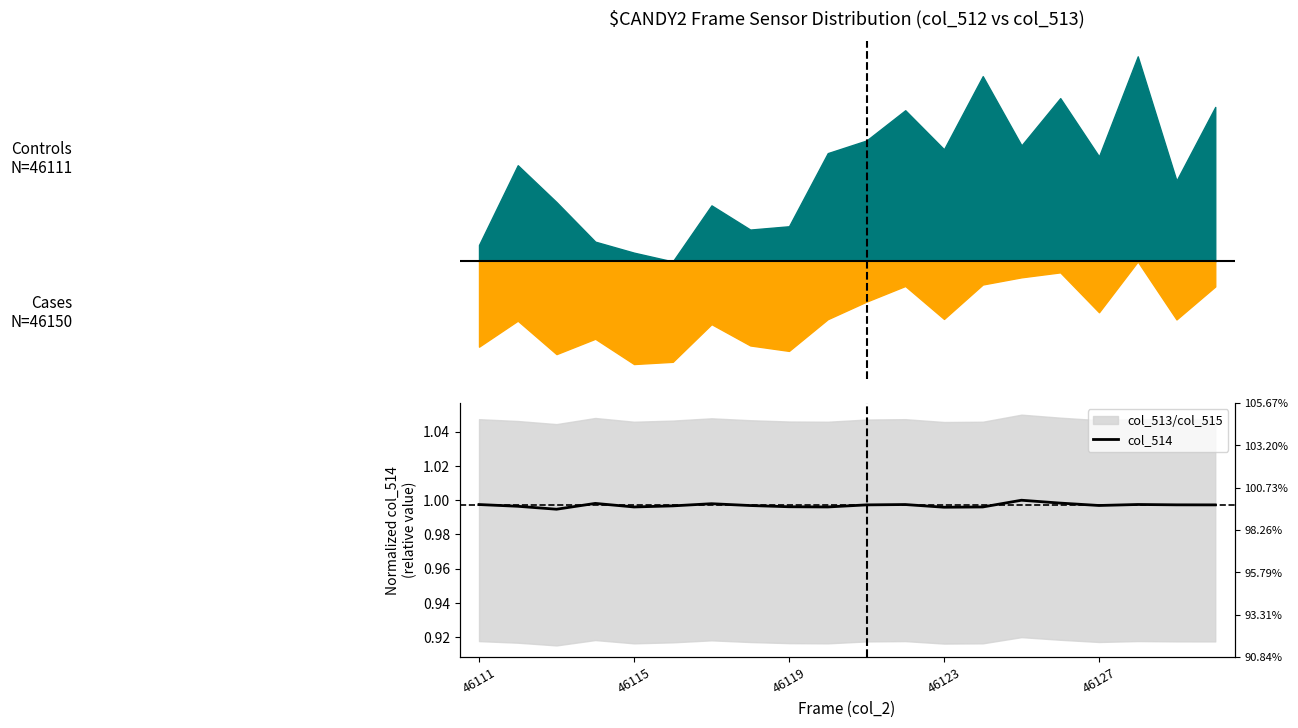

The chart shows a value of 0.5 at 9. True or false?

False